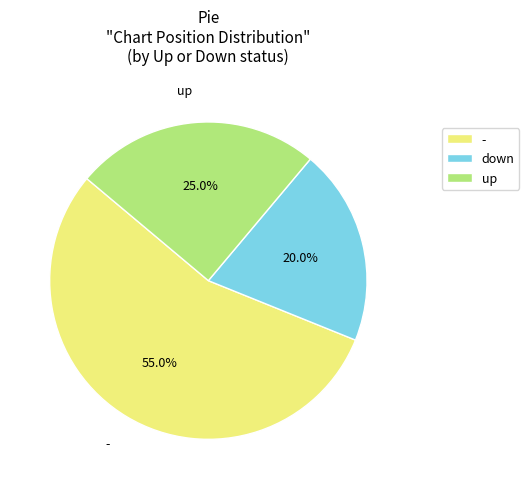

Count the number of slices in the pie.

3